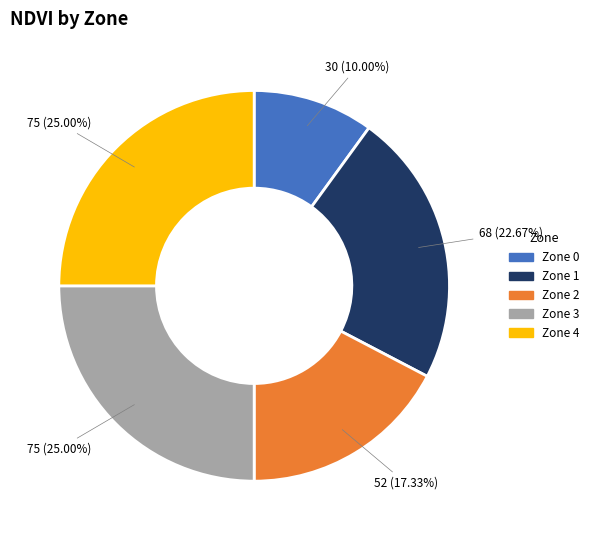

Is there any slice that represents more than half of the pie?

No